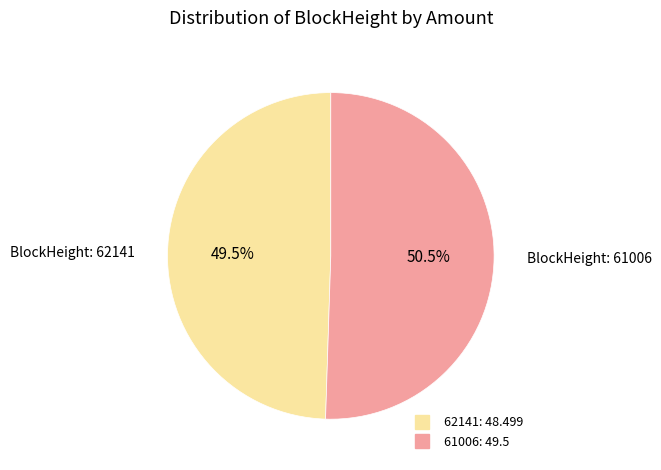

To the nearest percent, what is the average slice percentage?

50%